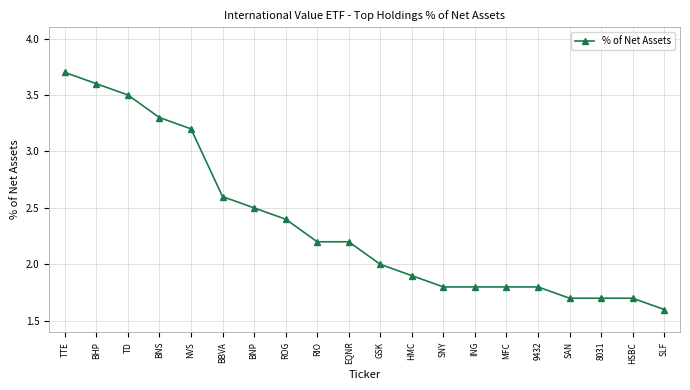

Where does the data first go above 2?

TTE